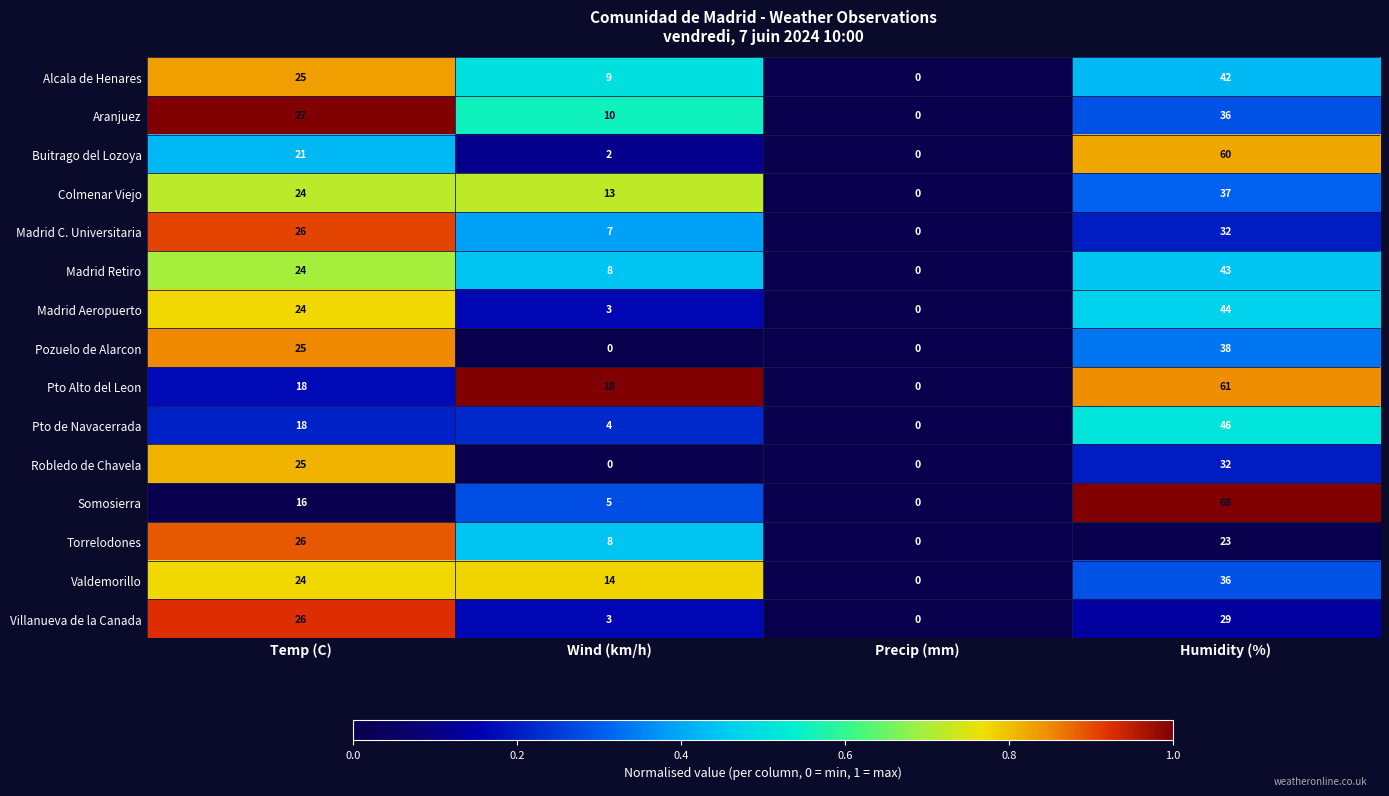

Count the number of categories in the chart.

4